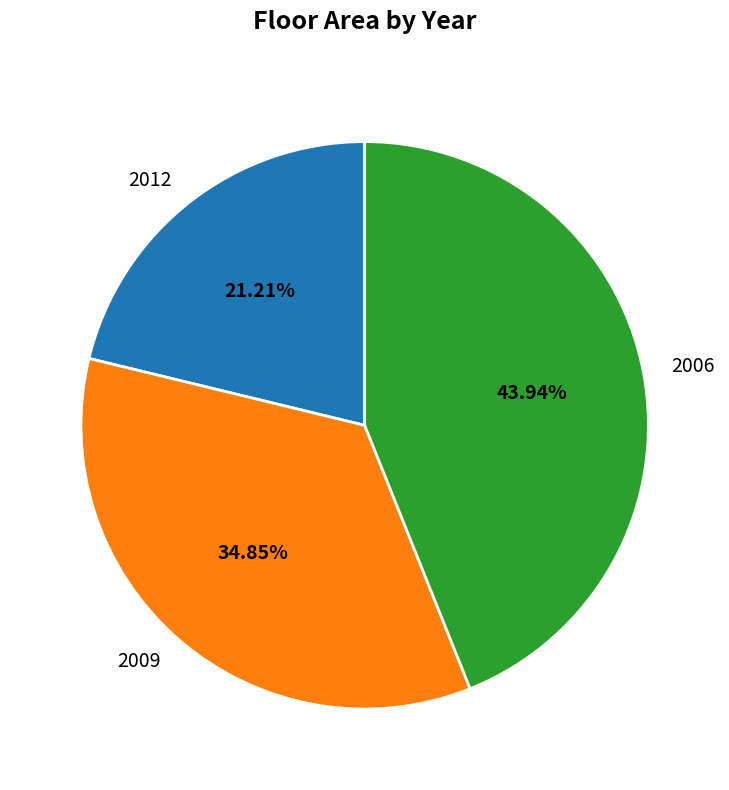

Is there any slice that represents more than half of the pie?

No